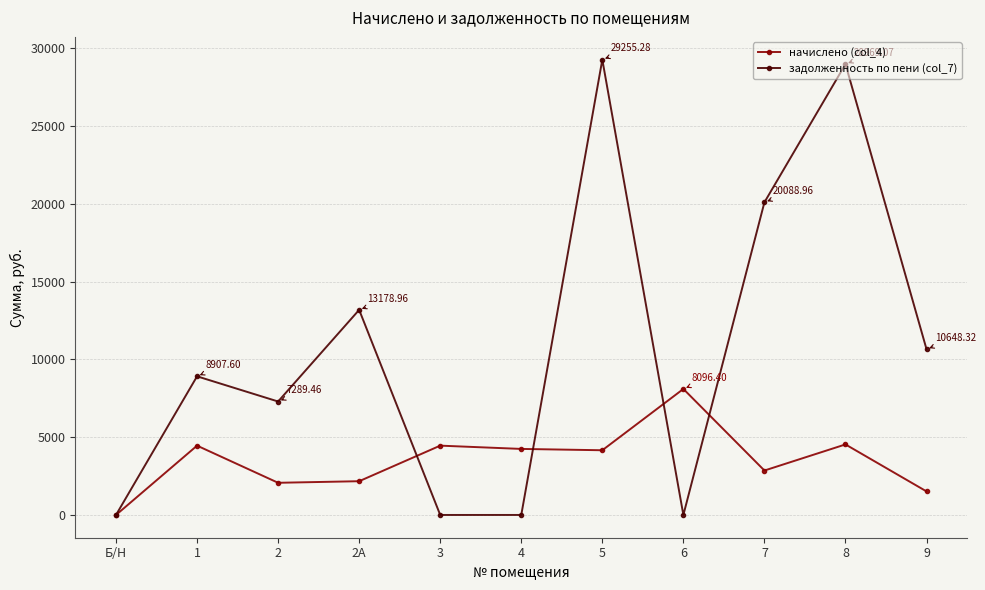

What is the difference between the highest and lowest values at 6?

8096.4